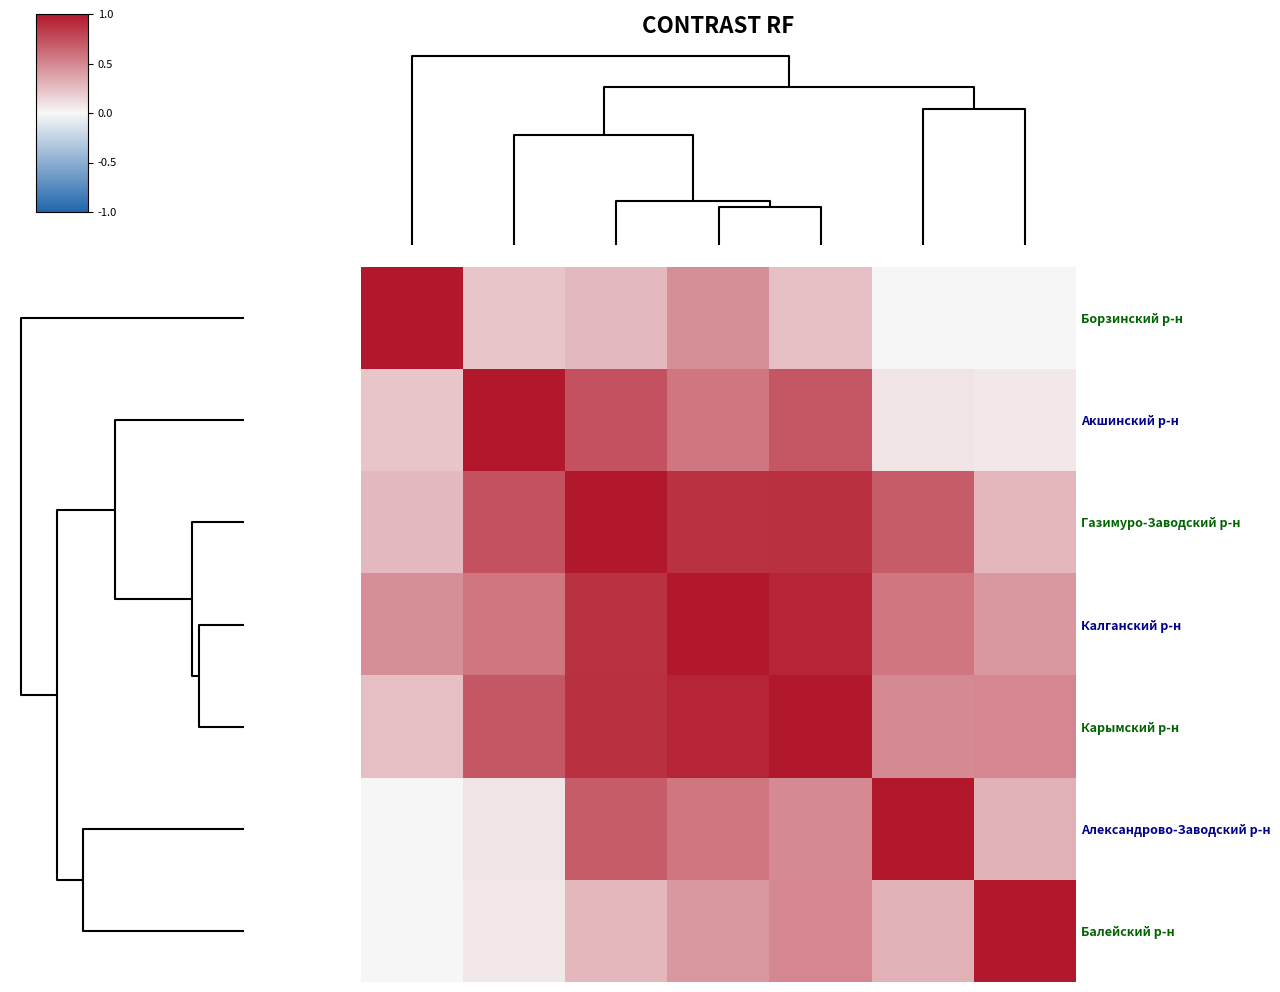

Reading left to right, list all the values displayed in this chart.

Борзинский р-н: 1.0	0.2	0.3	0.5	0.2	0.0	0.0
Акшинский р-н: 0.2	1.0	0.7	0.6	0.7	0.1	0.1
Газимуро-Заводский р-н: 0.3	0.7	1.0	0.9	0.9	0.7	0.3
Калганский р-н: 0.5	0.6	0.9	1.0	0.9	0.6	0.4
Карымский р-н: 0.2	0.7	0.9	0.9	1.0	0.5	0.5
Александрово-Заводский р-н: 0.0	0.1	0.7	0.6	0.5	1.0	0.3
Балейский р-н: 0.0	0.1	0.3	0.4	0.5	0.3	1.0